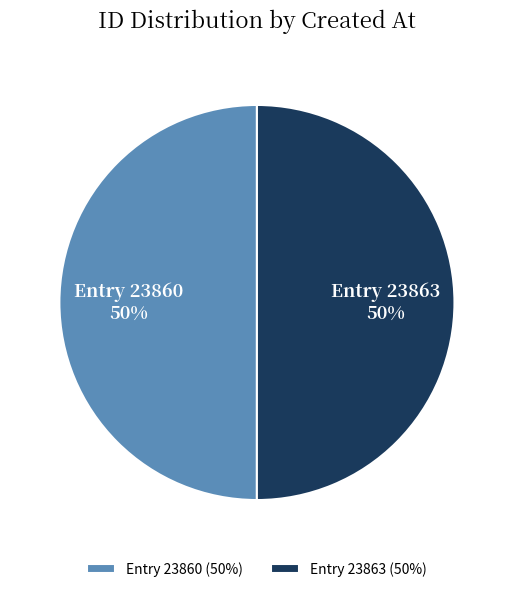

Combined, do Entry 23860 and Entry 23863 account for over 50%?

Yes